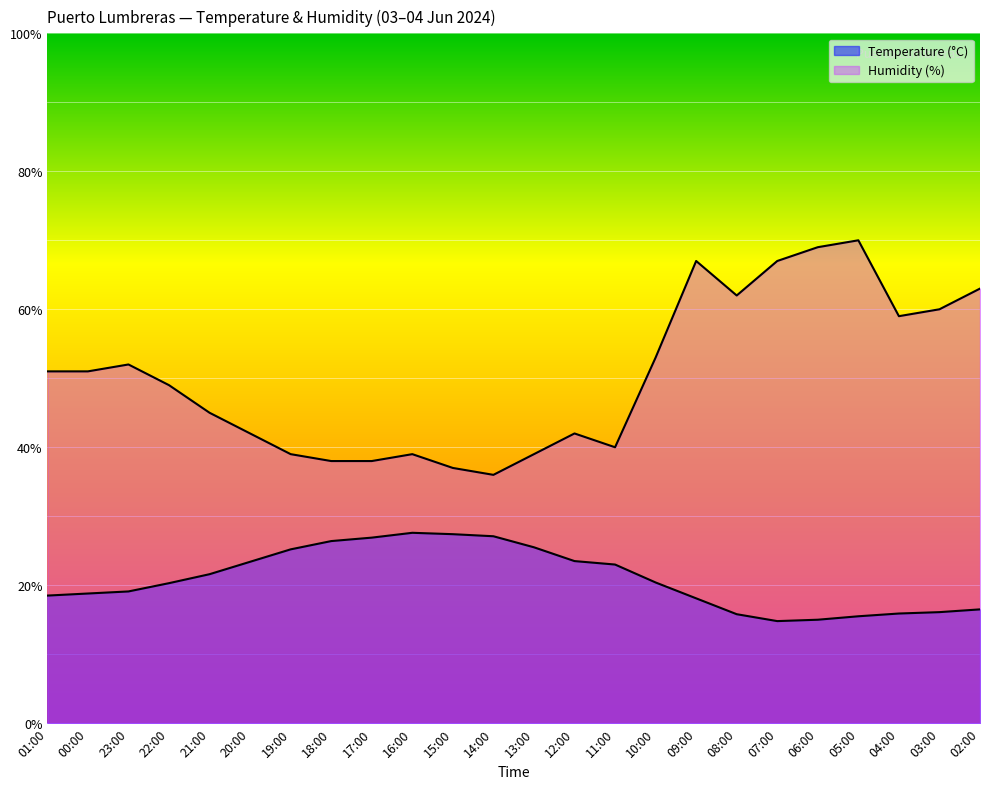

What is the value of the Humidity (%) point at the 20th from the left?

69.0